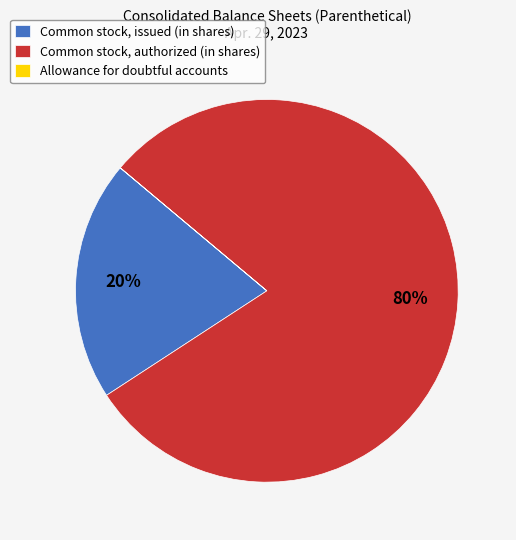

Is it true that Common stock, issued (in shares) is 39% of the pie?

False